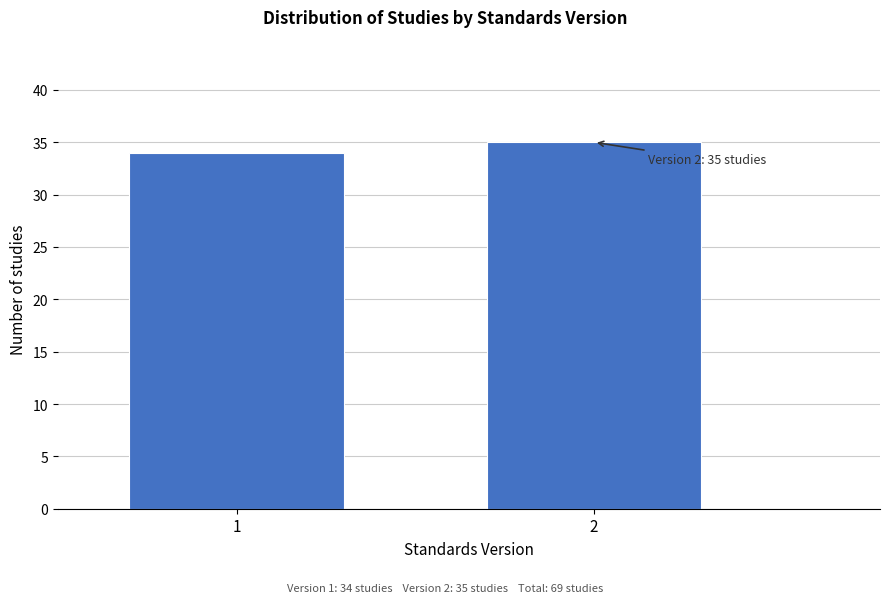

Reading left to right, what are all the values shown in this chart?

1=34	2=35